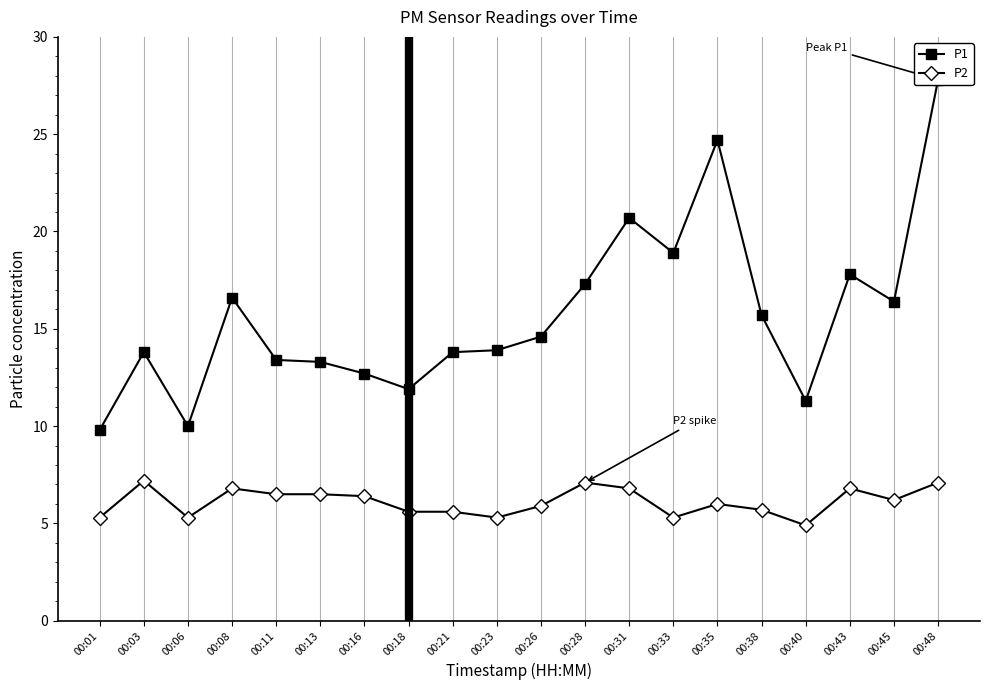

At how many categories does at least one series exceed 11?

18